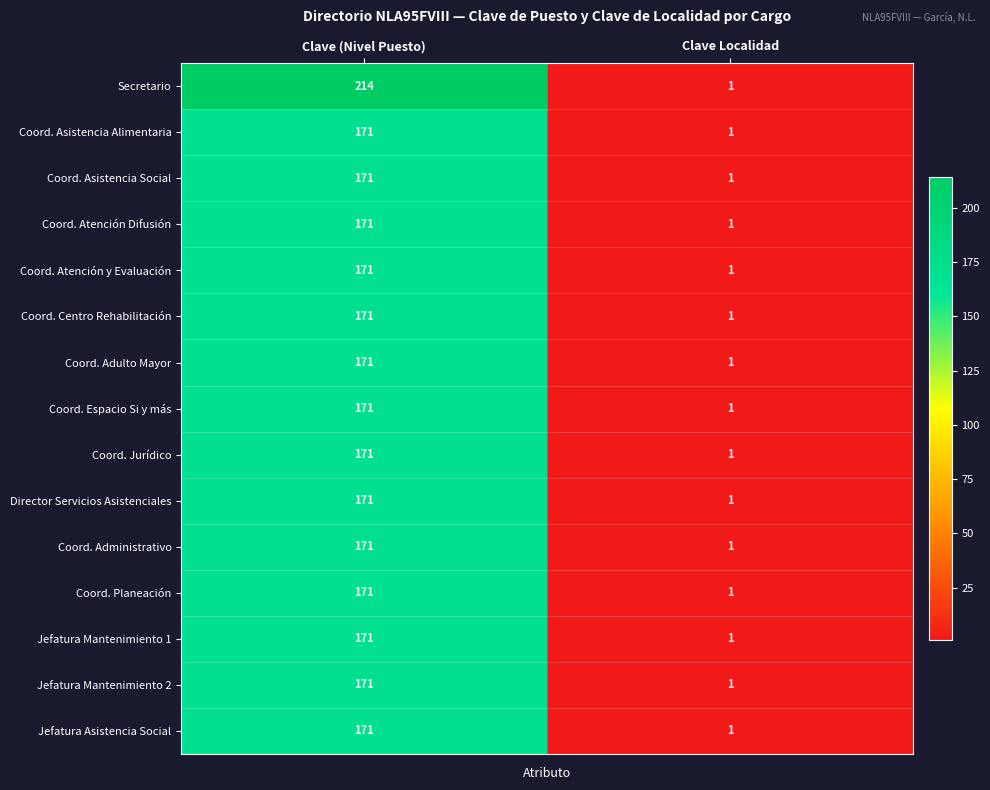

Between Clave (Nivel Puesto) and Clave Localidad, which series saw the biggest shift?

Secretario